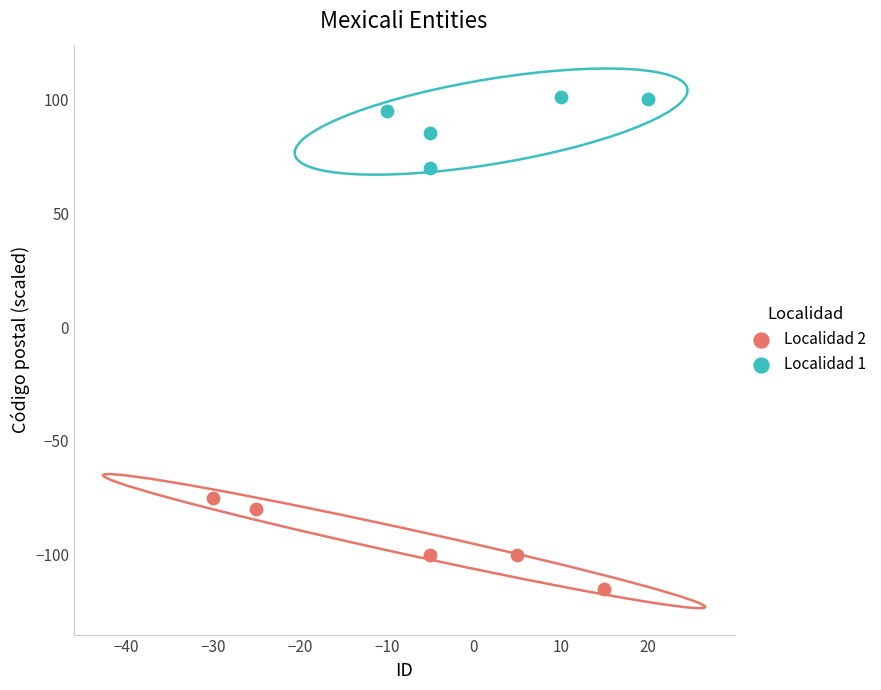

Which series contains the highest Y value?

Localidad 1